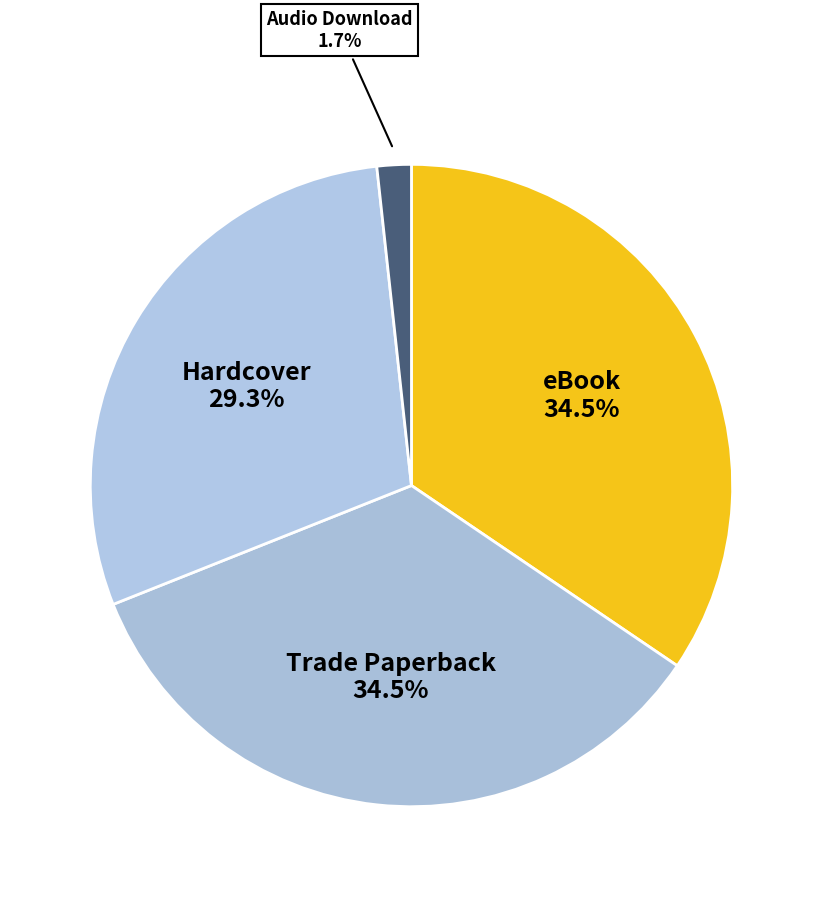

How many slices are in this pie chart?

4